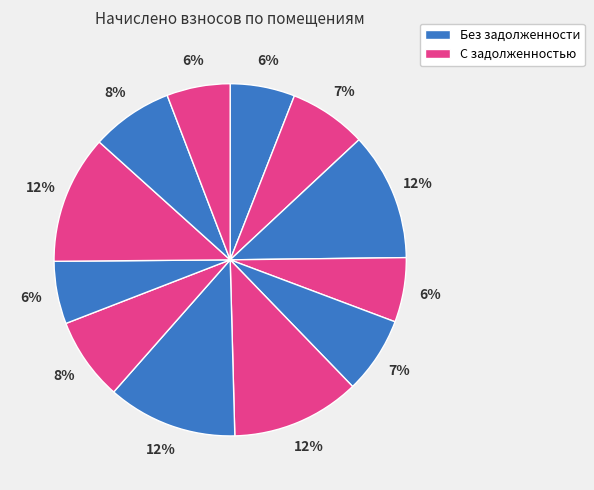

How many segments does this pie chart have?

12